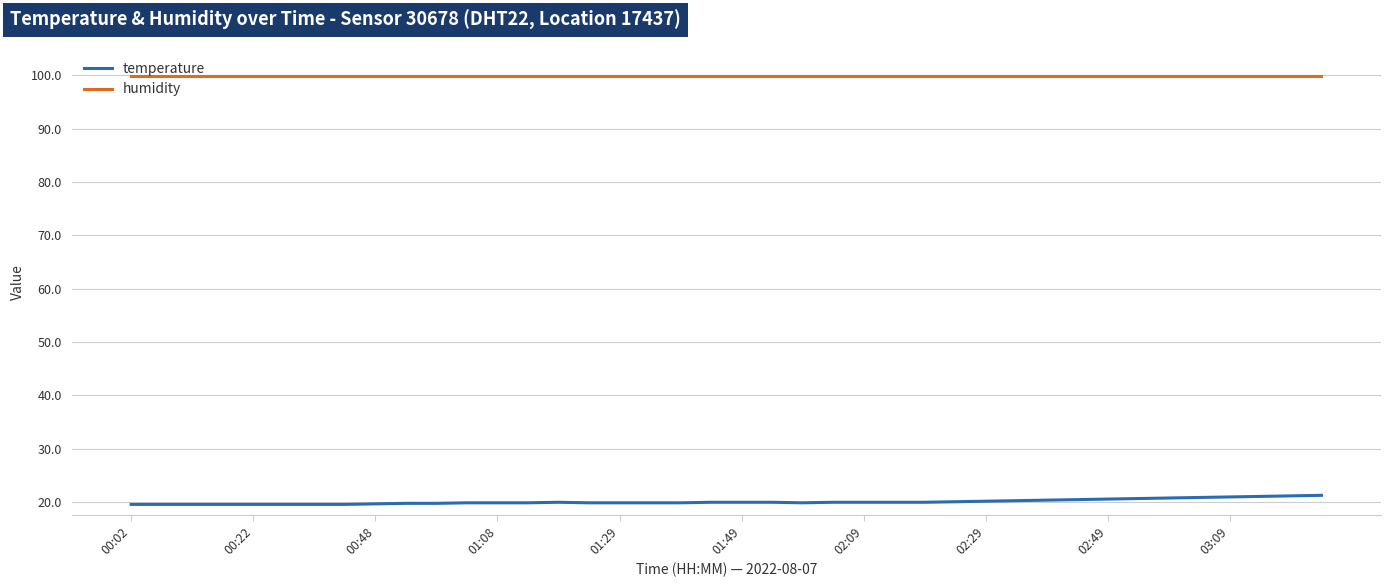

At how many categories does at least one series exceed 43?

40